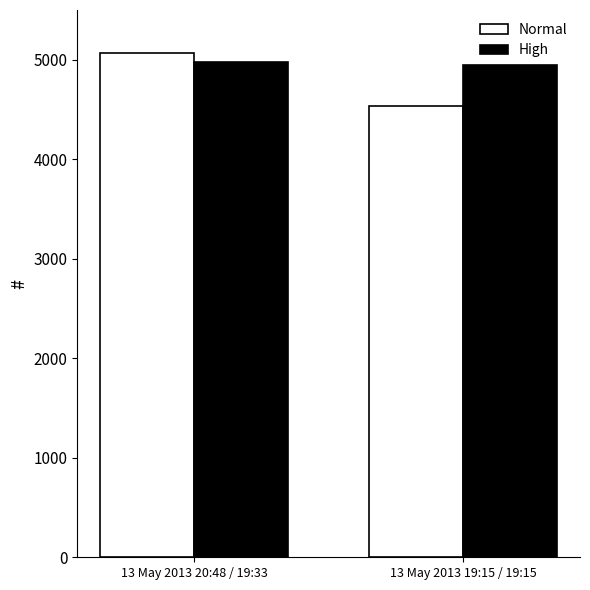

Rank the series at 13 May 2013 20:48 / 19:33 from highest to lowest value.

Normal, High